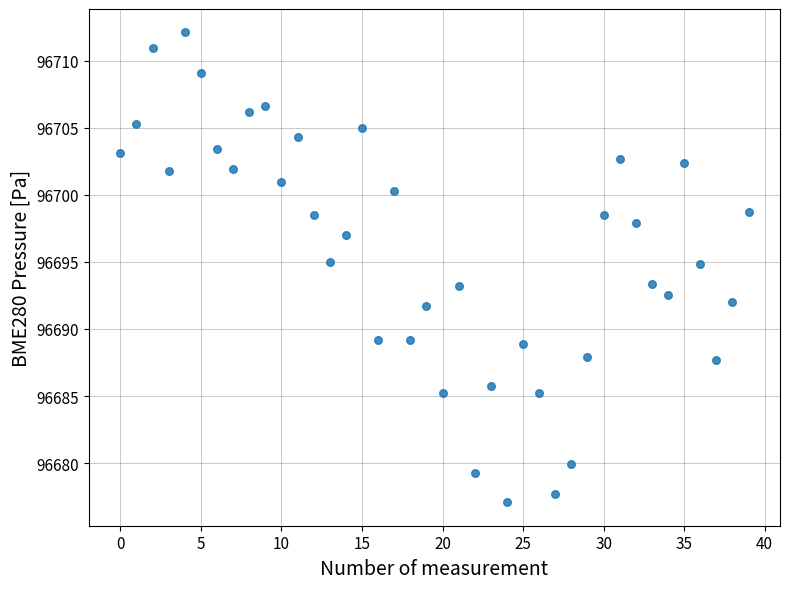

What is the range of Y values (max minus min)?

35.0